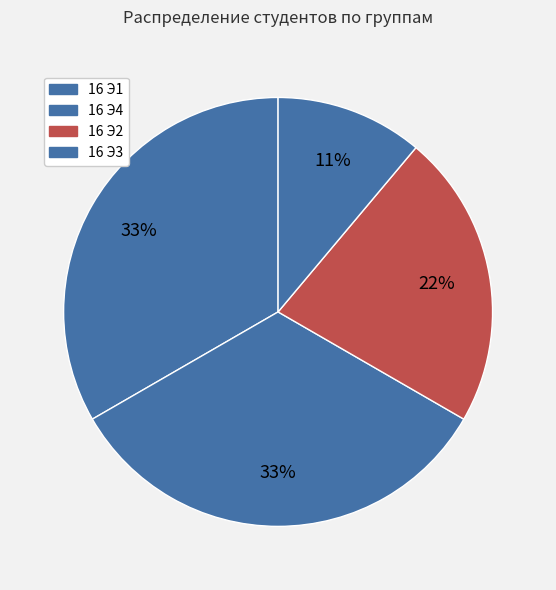

How many segments does this pie chart have?

4